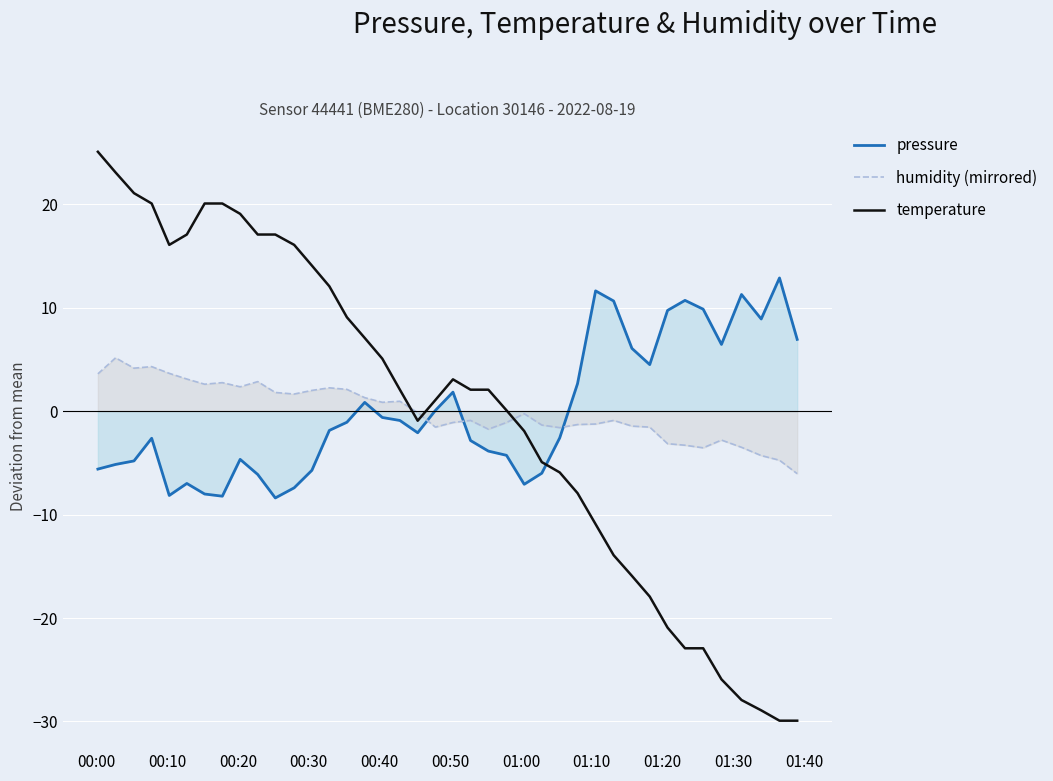

How many negative values does the humidity (mirrored) series have?

22